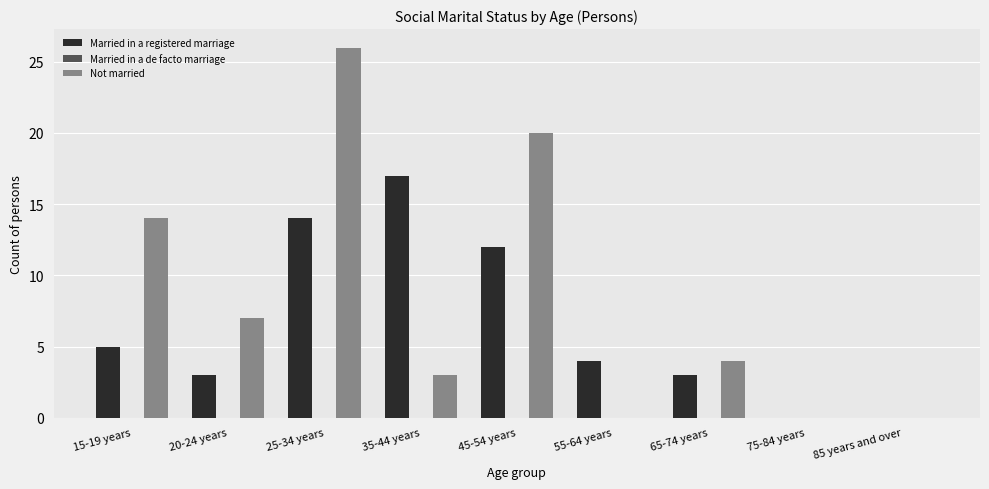

What is the sum of all Not married values?

74